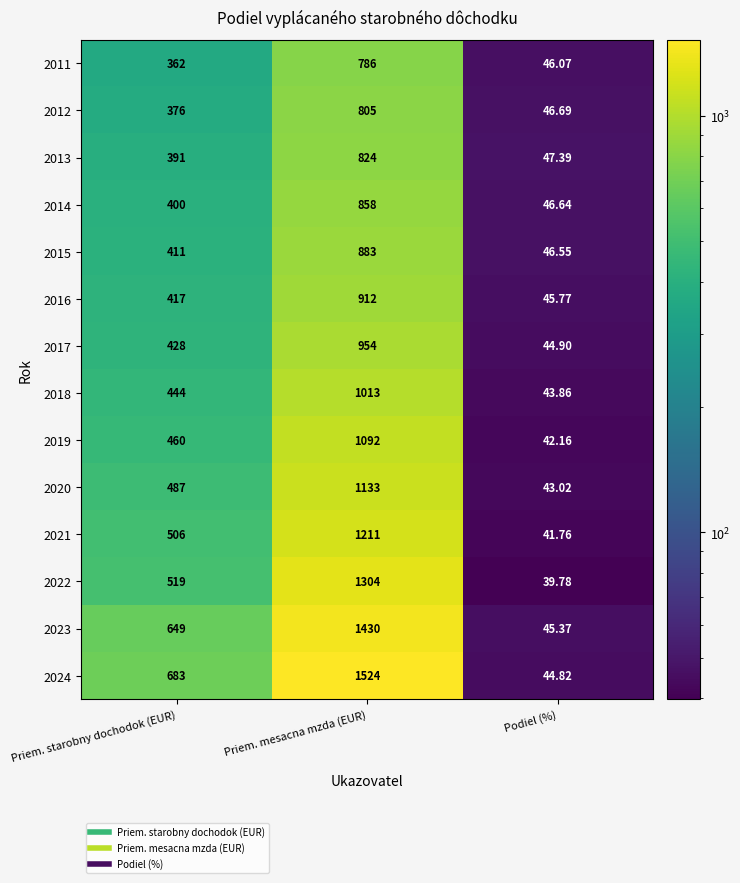

How many categories are shown in the chart?

3